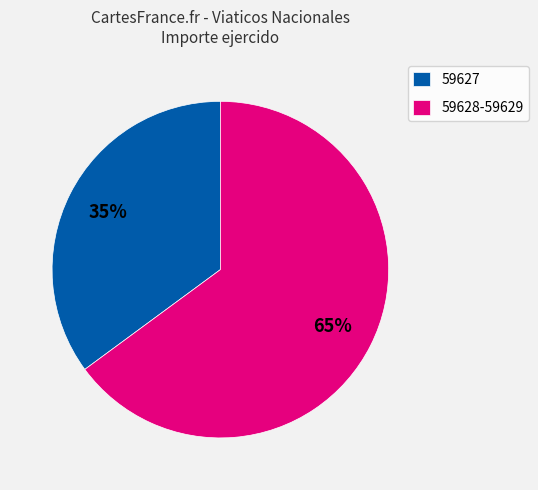

What is the ratio of the value at 59627 to the value at 59628-59629?

0.5